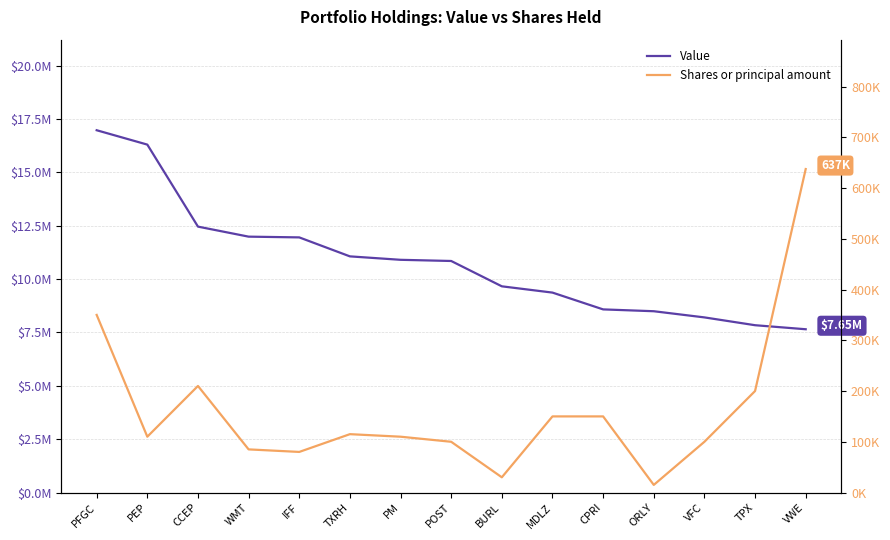

At PFGC, list the series in order from largest to smallest.

Value, Shares or principal amount